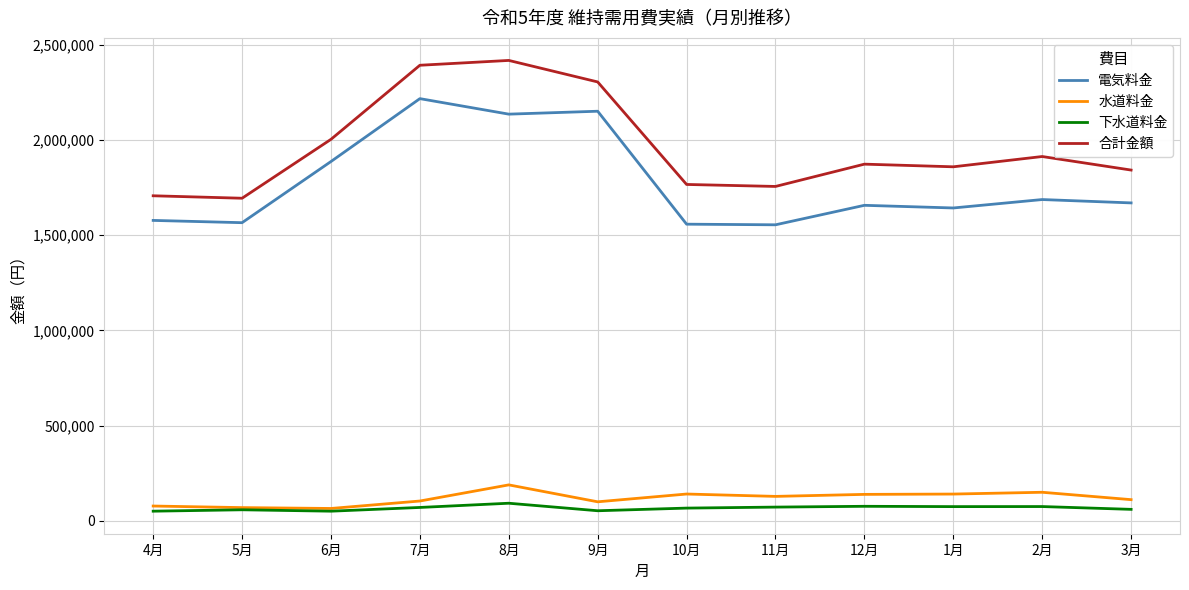

Which series has the largest total across all categories?

合計金額